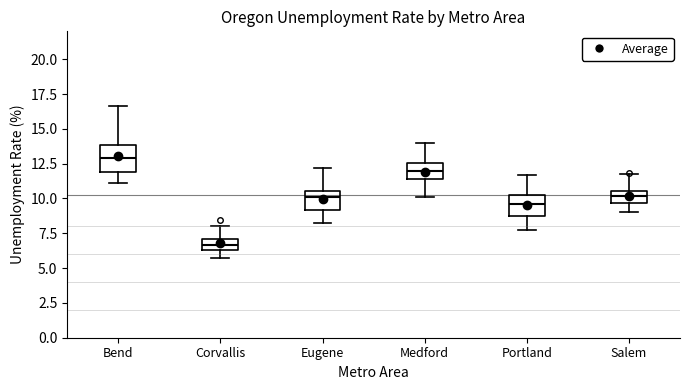

Where is the upper edge of the box for Eugene on the y-axis? The values are not printed on the chart, so give them approximately, as read against the axis.

10.5